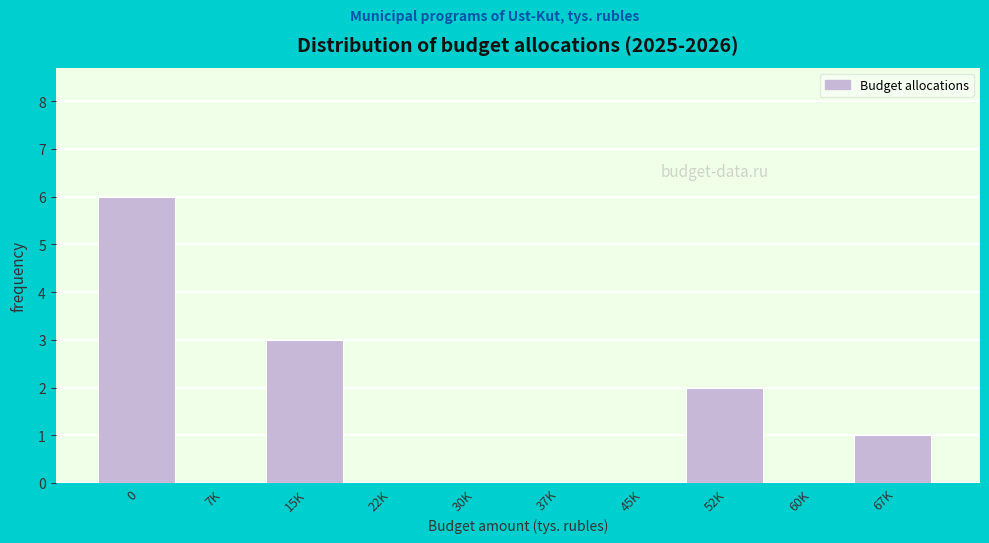

Reading left to right, extract all data points from this chart.

0=6	7K=0	15K=3	22K=0	30K=0	37K=0	45K=0	52K=2	60K=0	67K=1